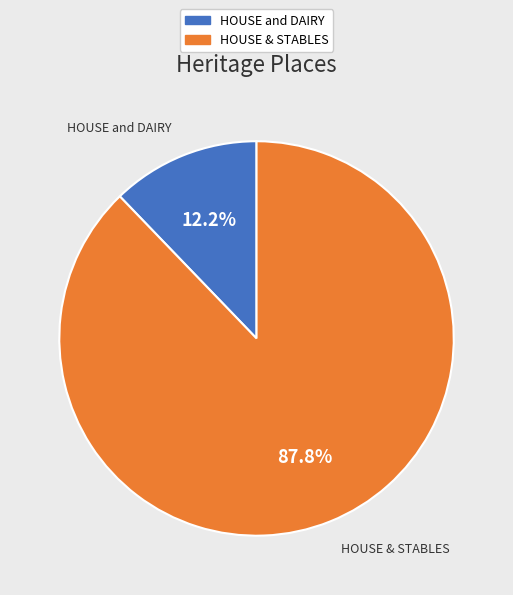

Is it true that HOUSE and DAIRY is 12% of the pie?

True